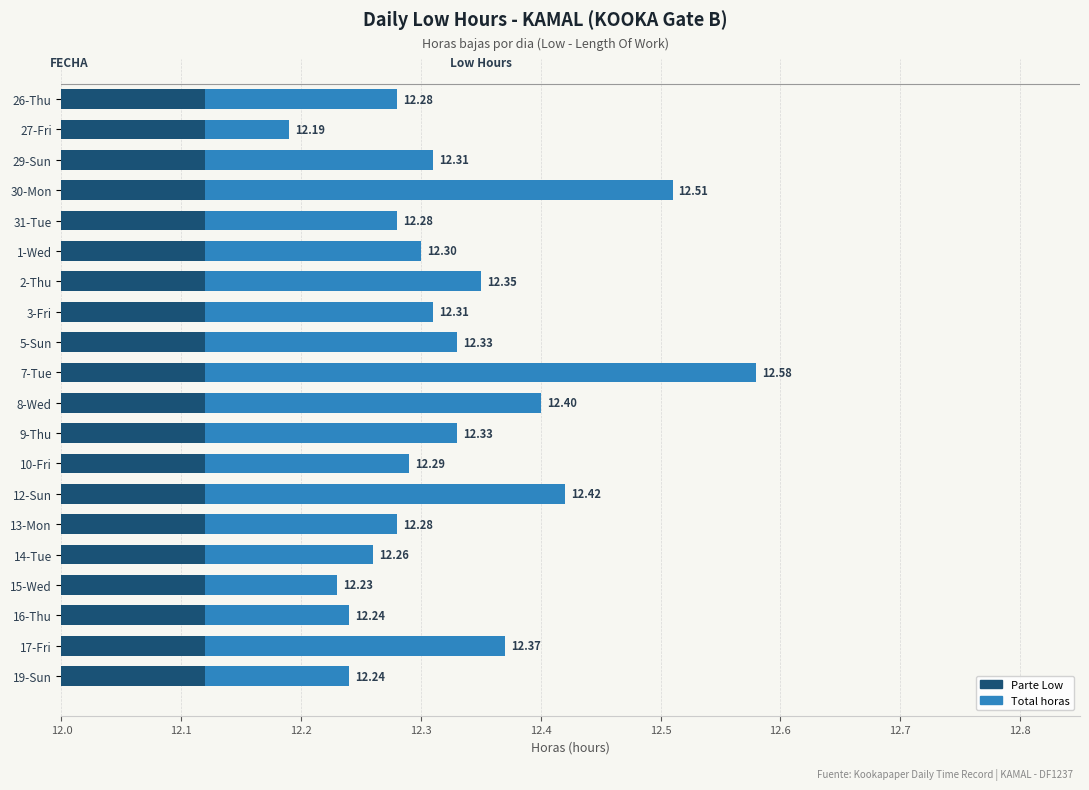

Which series has the largest range (max minus min)?

Total horas